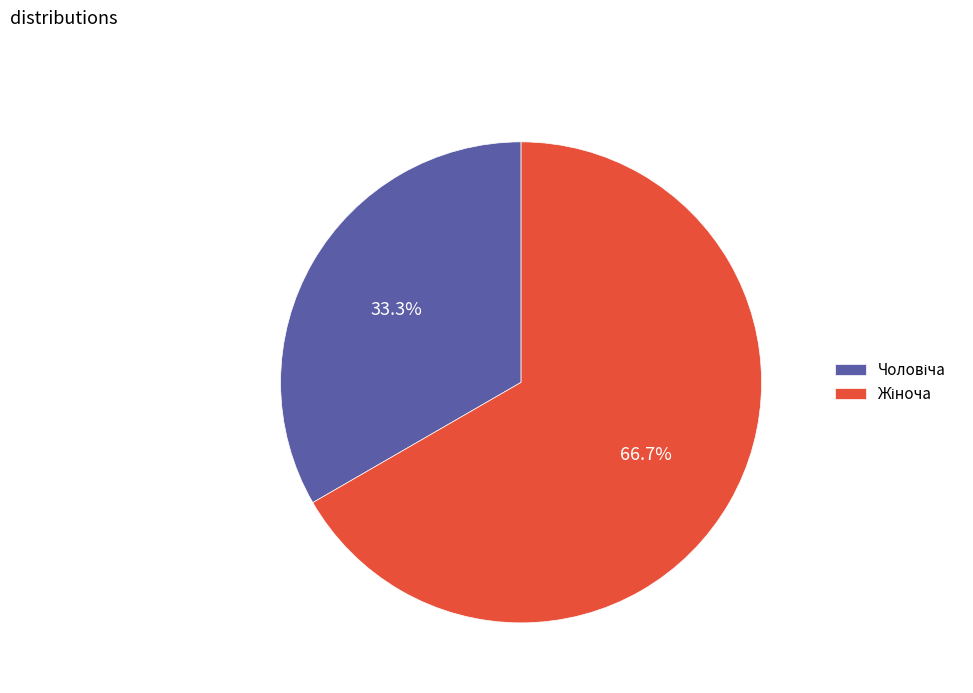

Does any single category account for the majority?

Yes